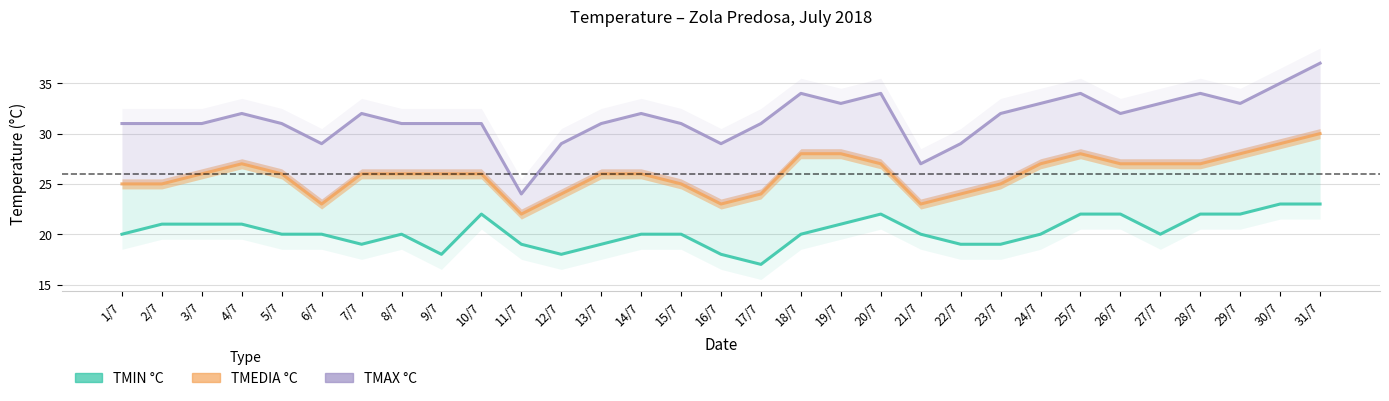

What is the smallest value displayed?

17